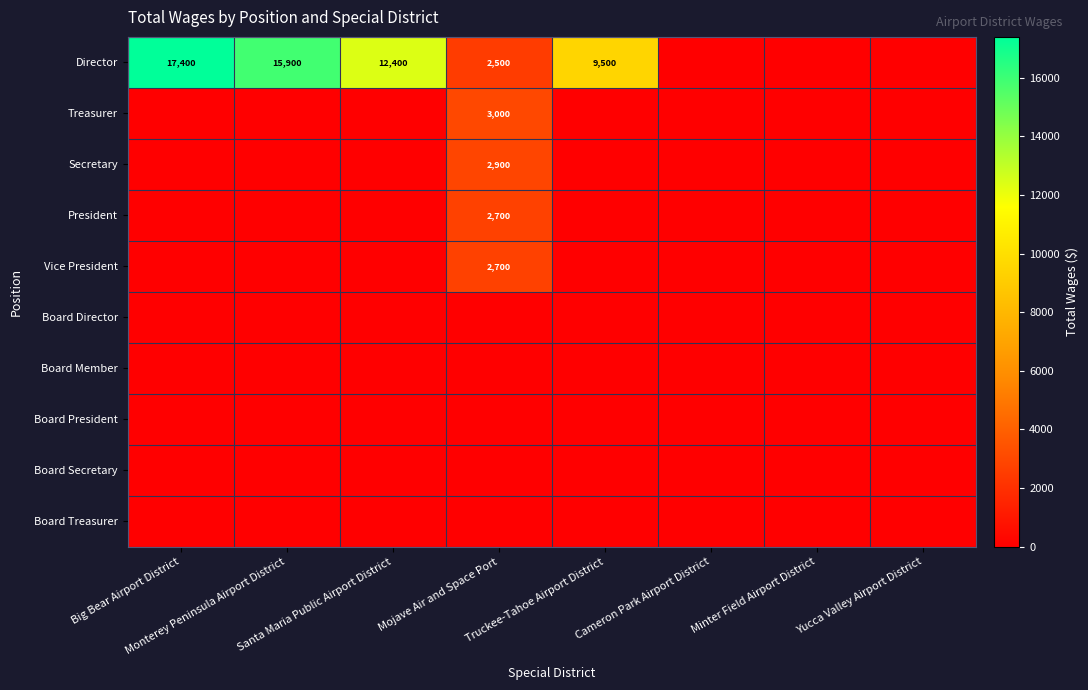

What is the sum of all Treasurer values?

3000